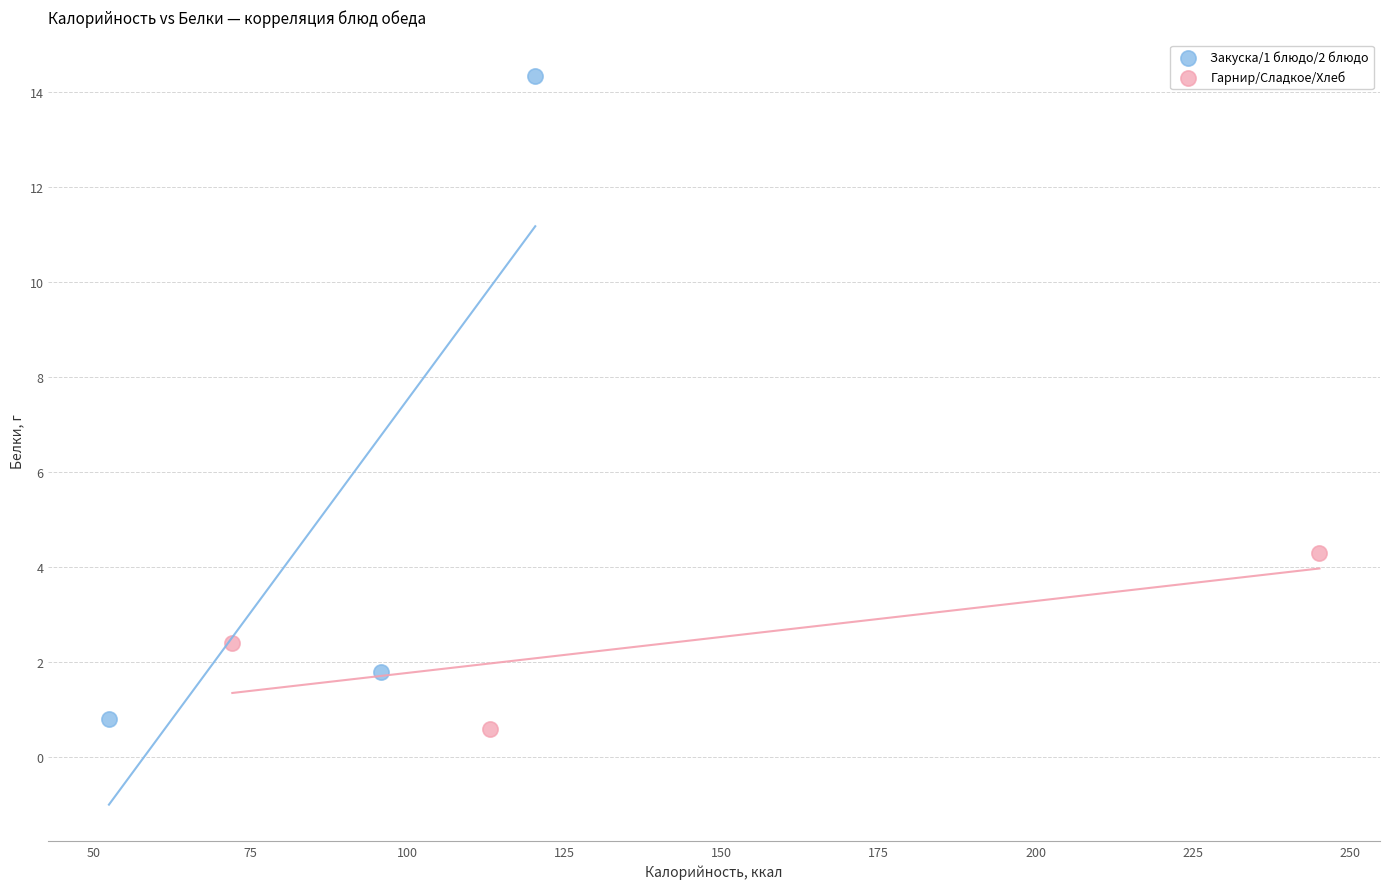

Which series reaches the maximum Y coordinate?

Закуска/1 блюдо/2 блюдо